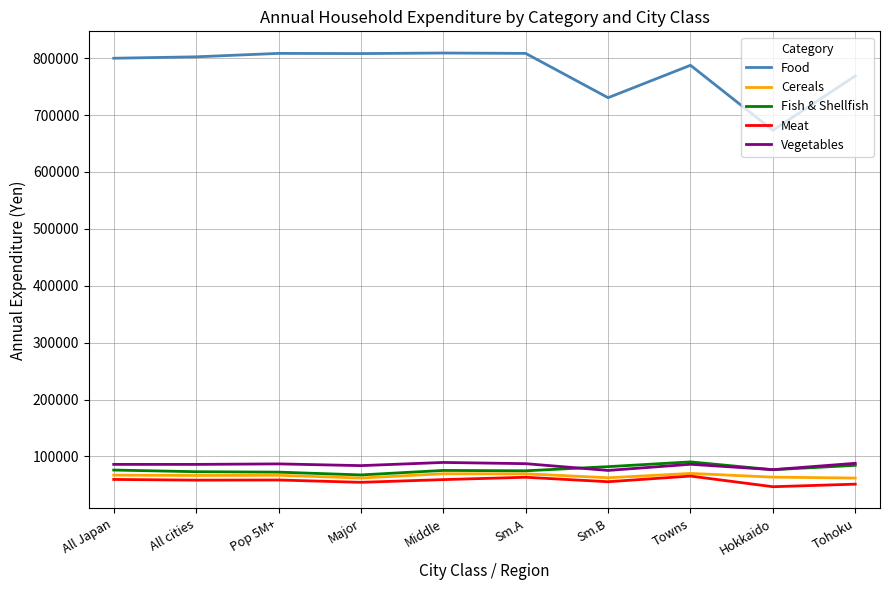

Which series has the widest spread of values?

Food